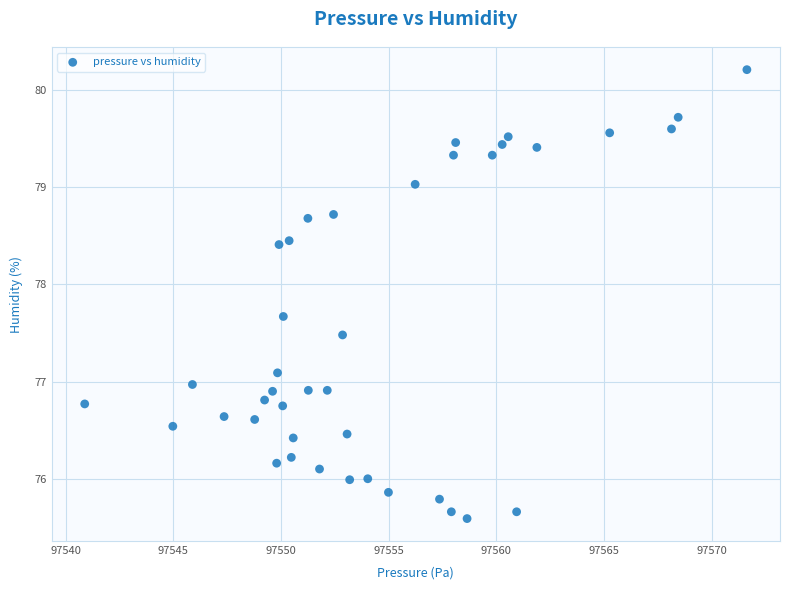

What is the range of Y values (max minus min)?

4.6